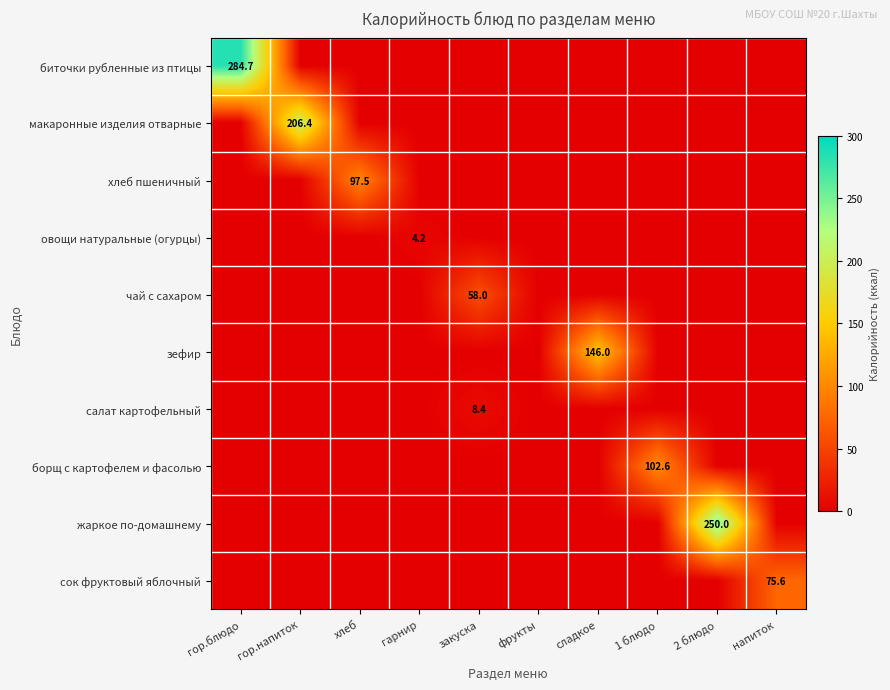

True or false: салат картофельный has a value of 8.4 at закуска.

True